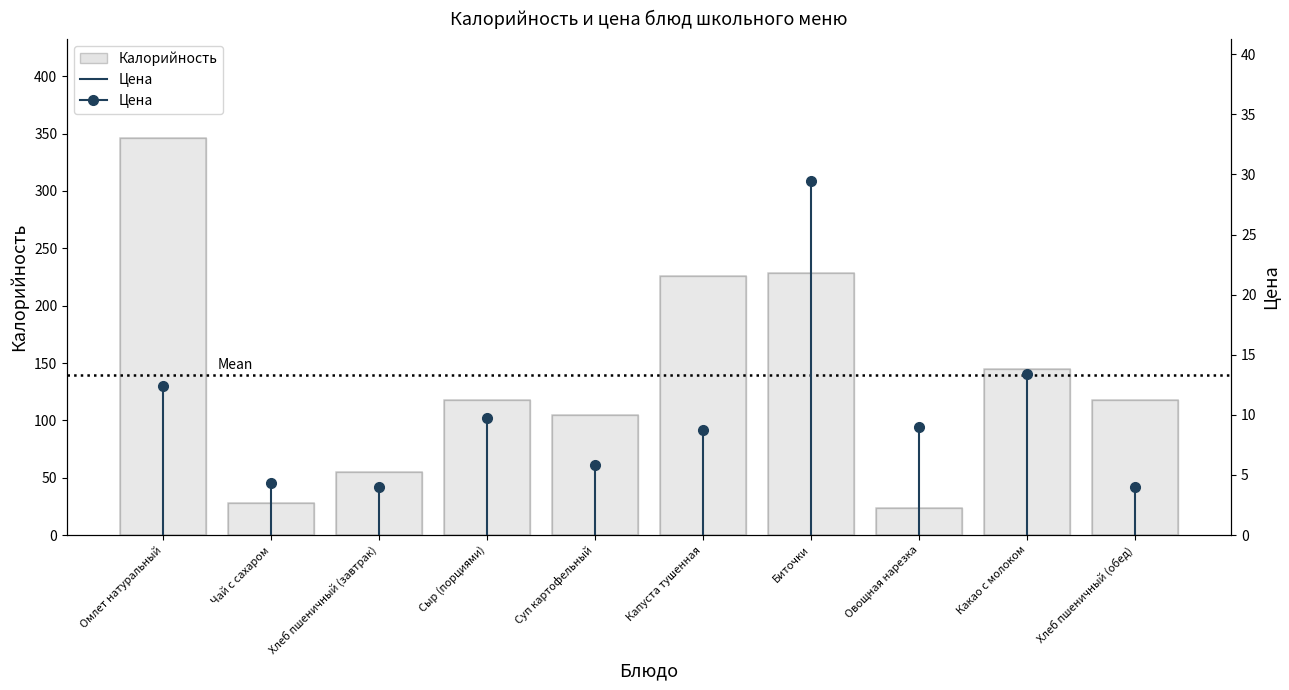

The value at Омлет натуральный is 4.4. True or false?

False